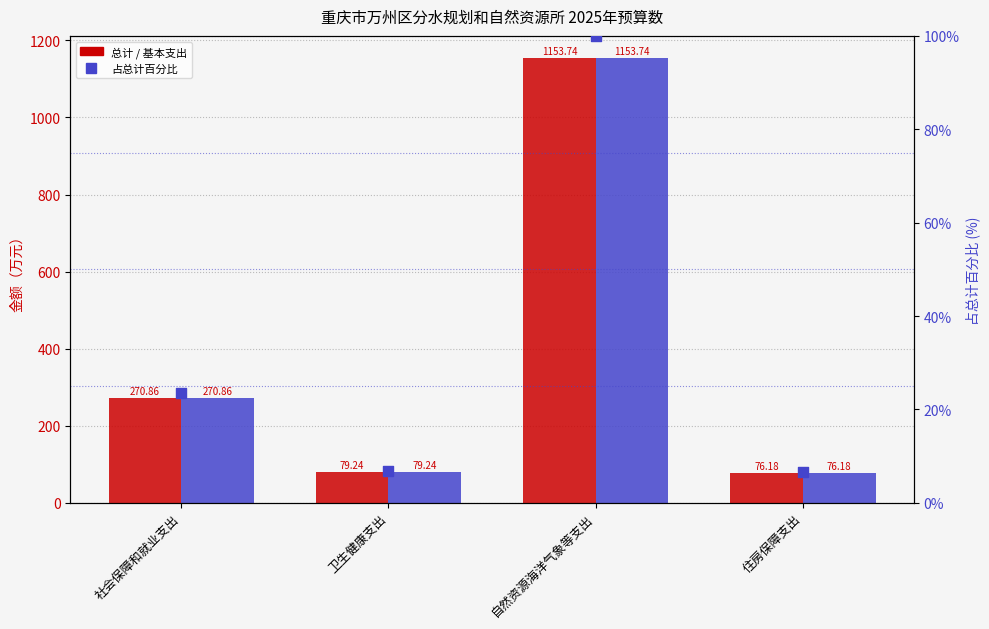

Which series reaches the maximum Y coordinate?

总计